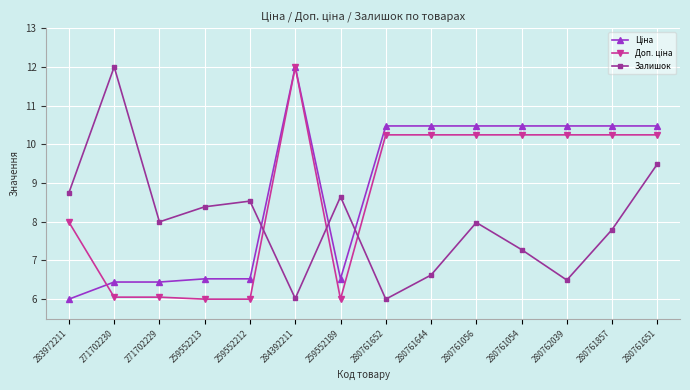

How many lines are shown in the chart?

3